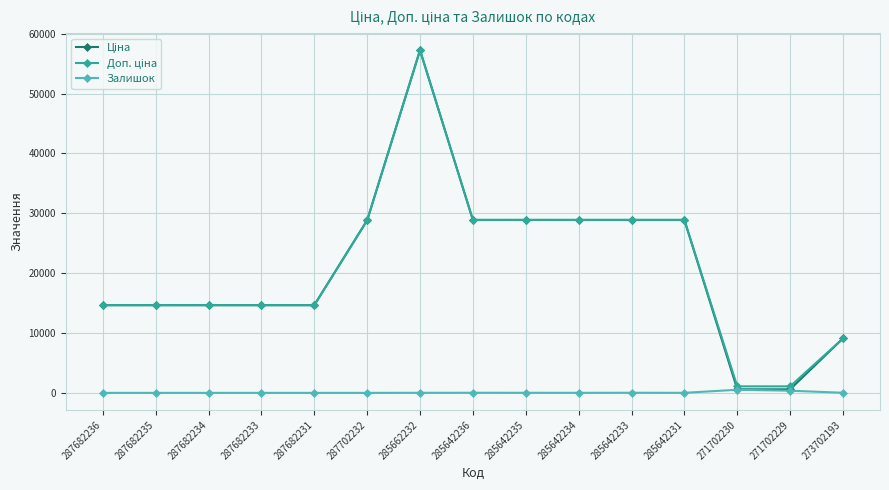

Does the chart display data point markers on the line(s)?

Yes